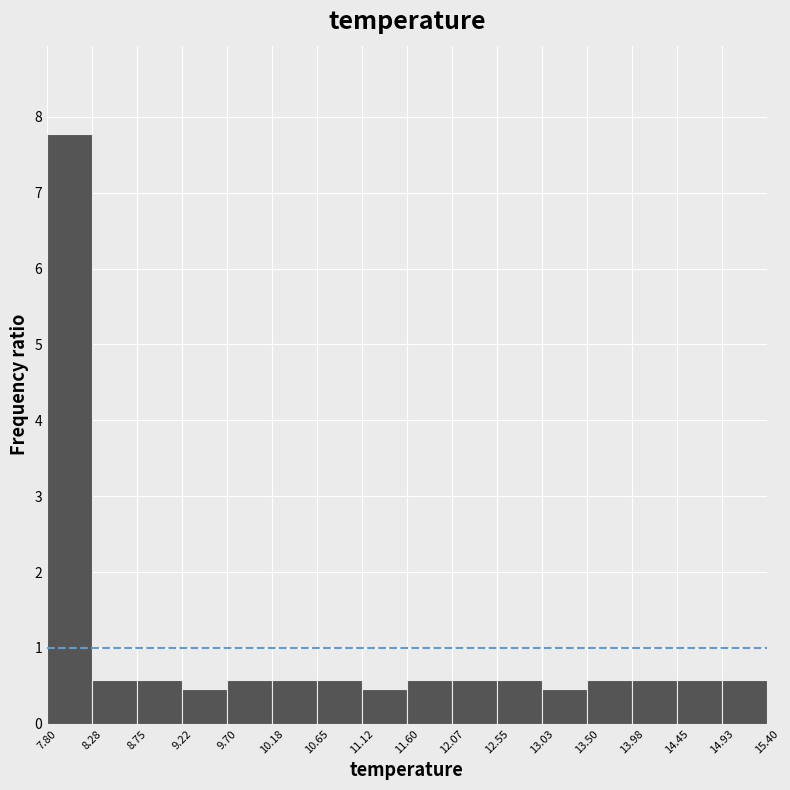

What is the height of the bar covering 13.98 to 14.45 on the x-axis? The values are not printed on the chart, so give them approximately, as read against the axis.

0.6